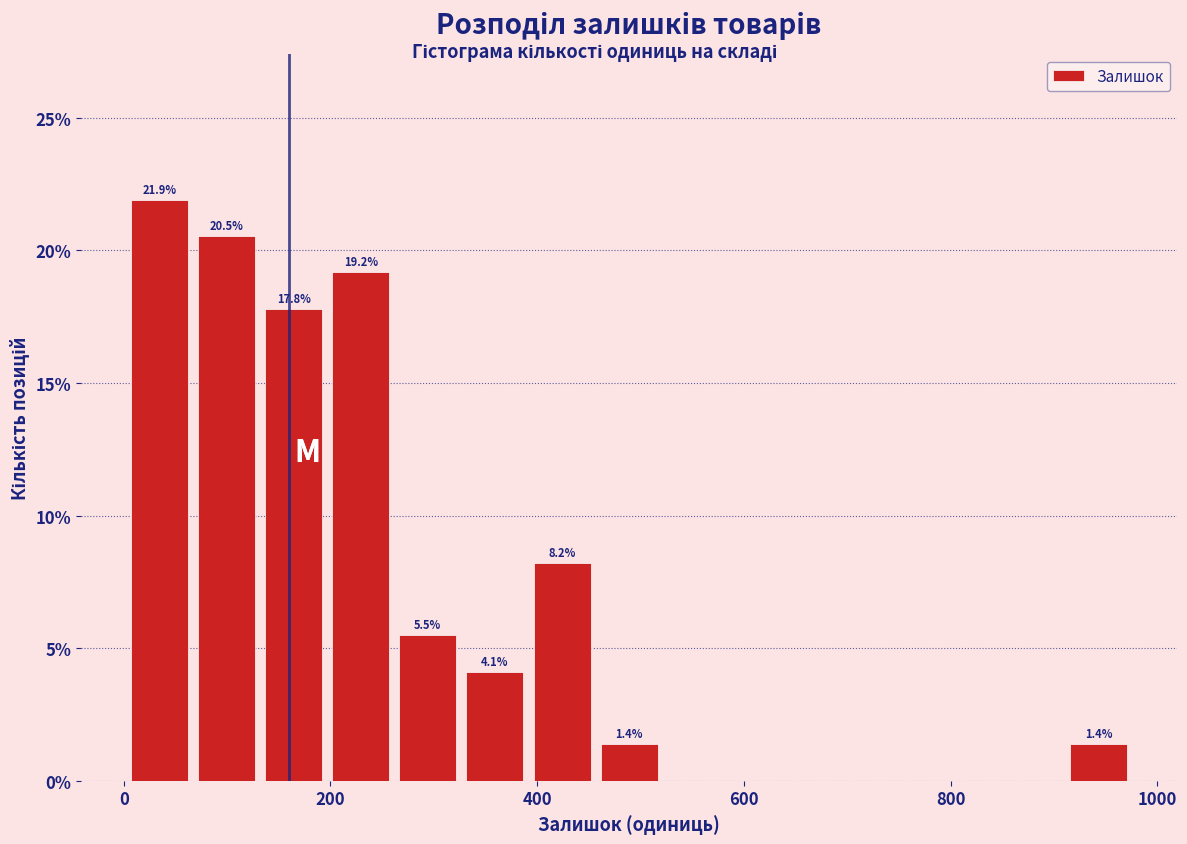

Read against the x-axis, roughly where is the centre of the tallest bar?

40